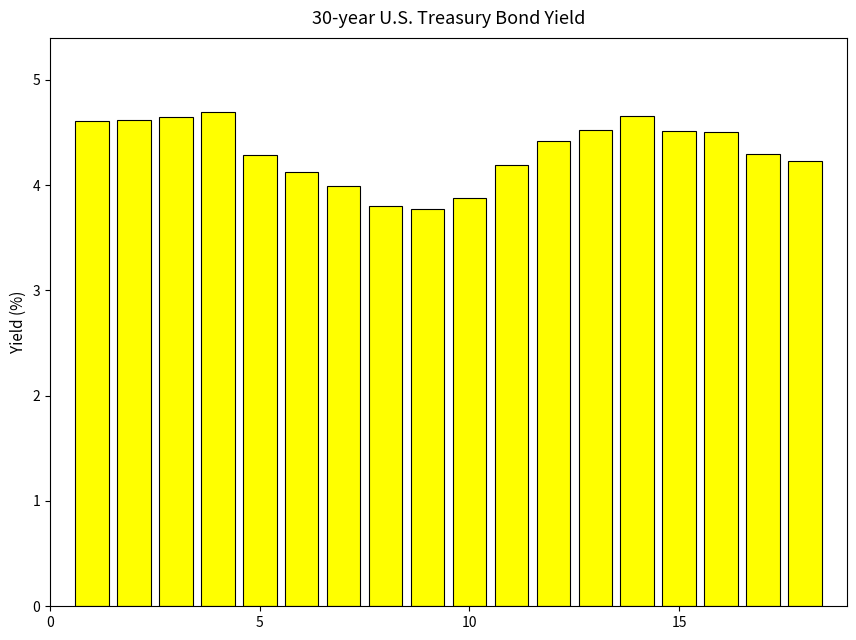

What is the difference between the second highest and minimum values?

0.9